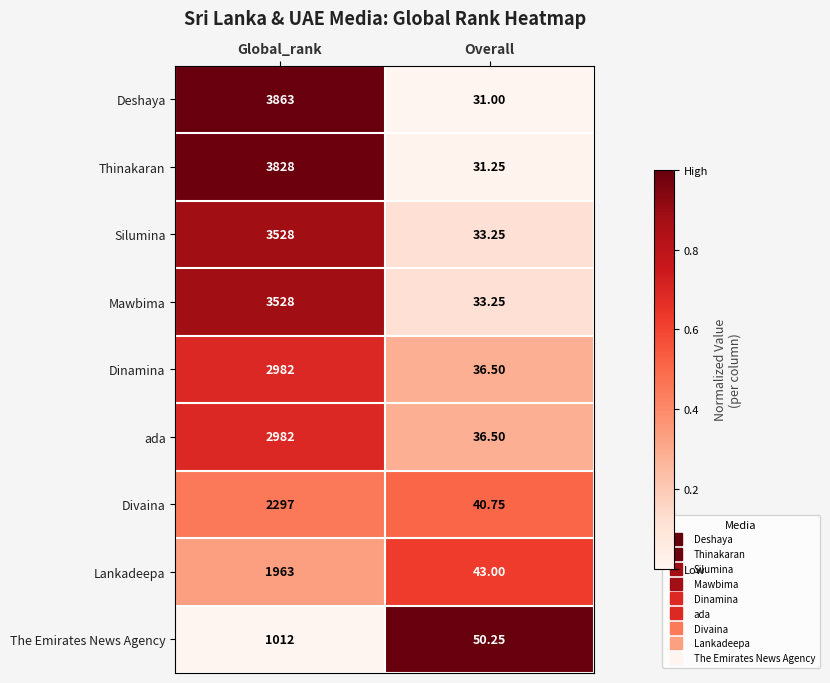

Rank the categories by Mawbima value from lowest to highest.

Overall, Global_rank